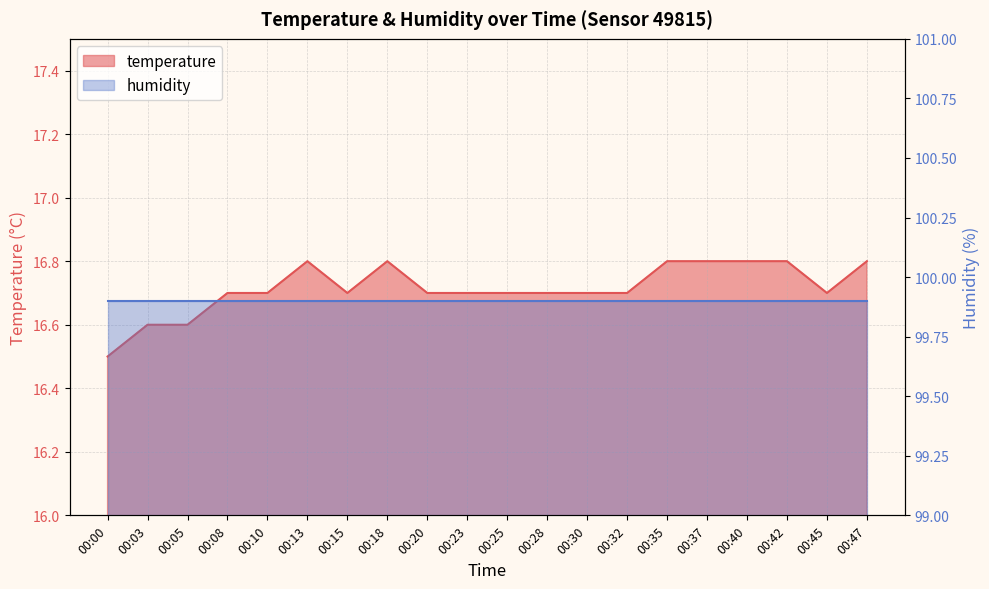

What is the smallest value displayed?

16.5